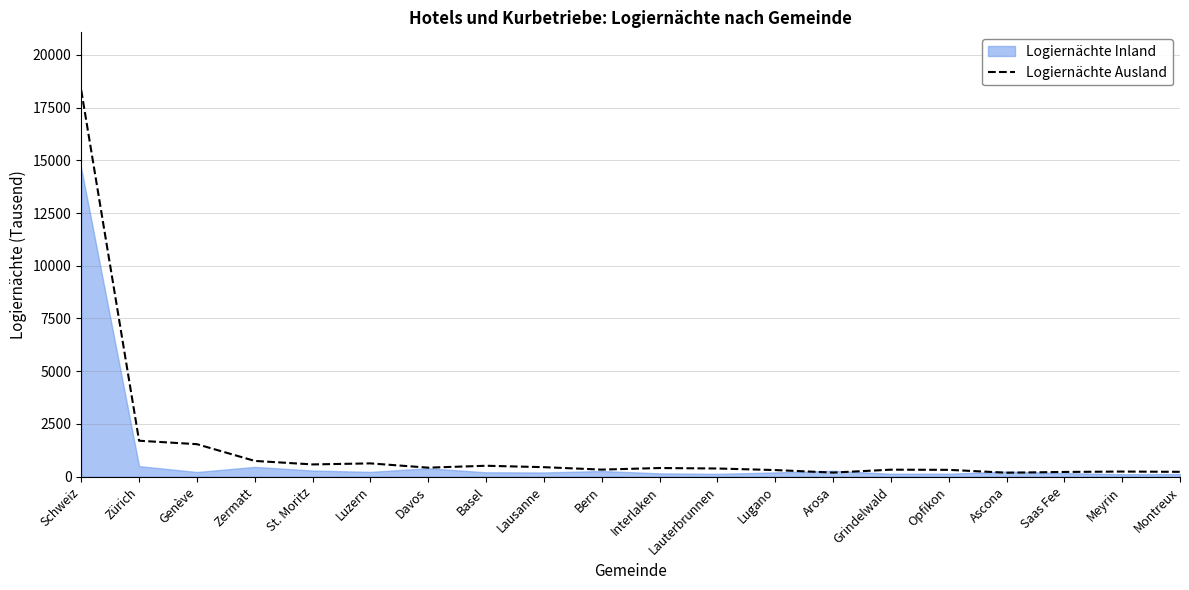

True or false: there are more than 2 points higher than both neighbors.

True